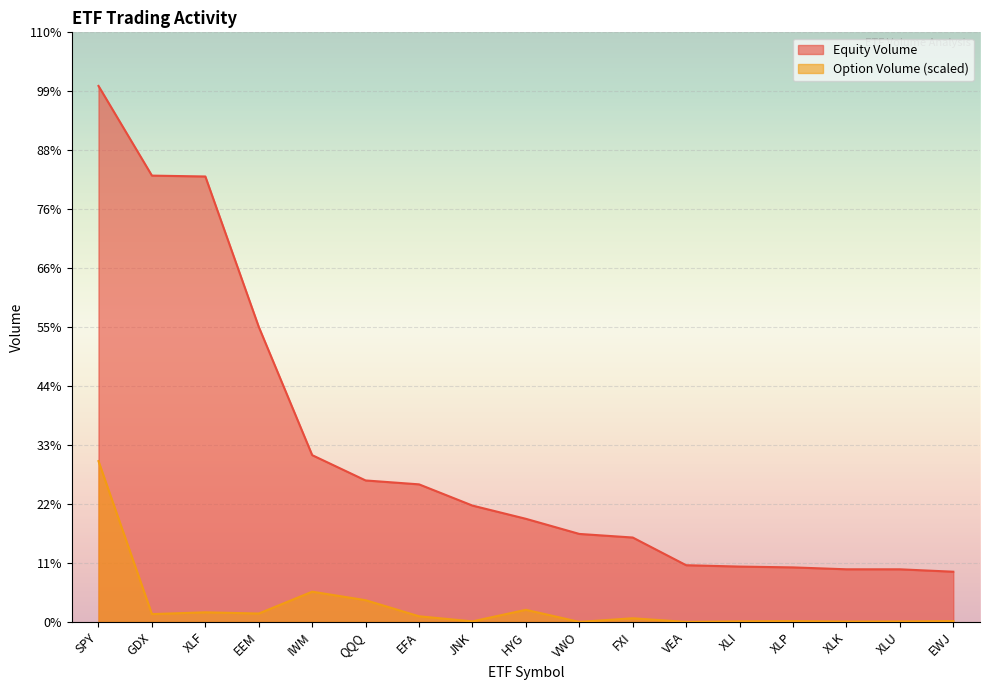

At XLP, list the series in order from smallest to largest.

Option Volume (scaled), Equity Volume